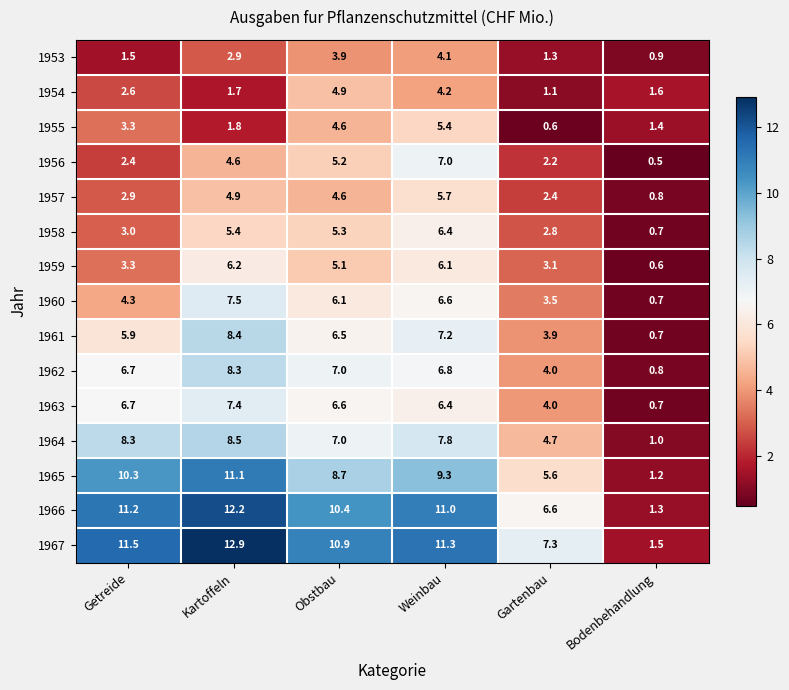

The value of 1967 at Getreide is 11.5. True or false?

True